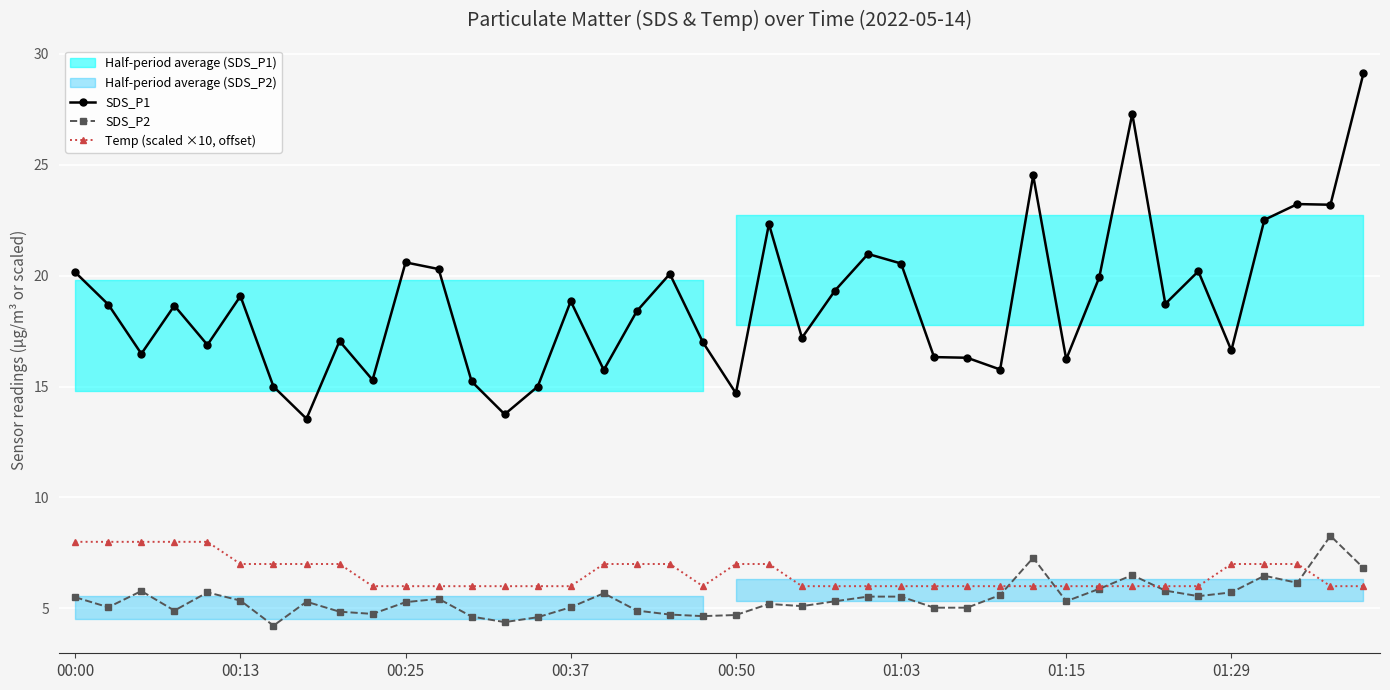

Count the number of categories in the chart.

40